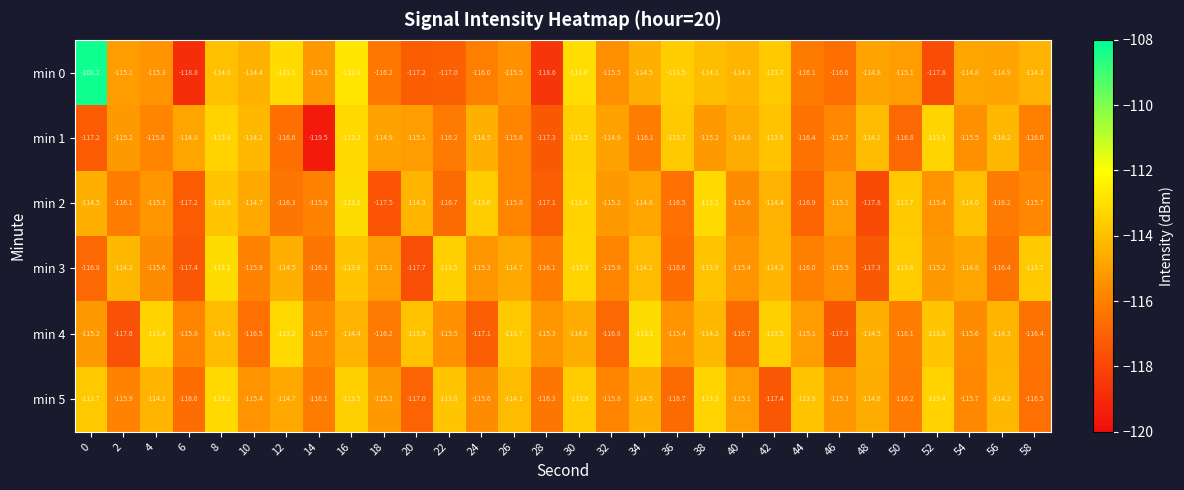

At which label is min 0 closest to -113?

30